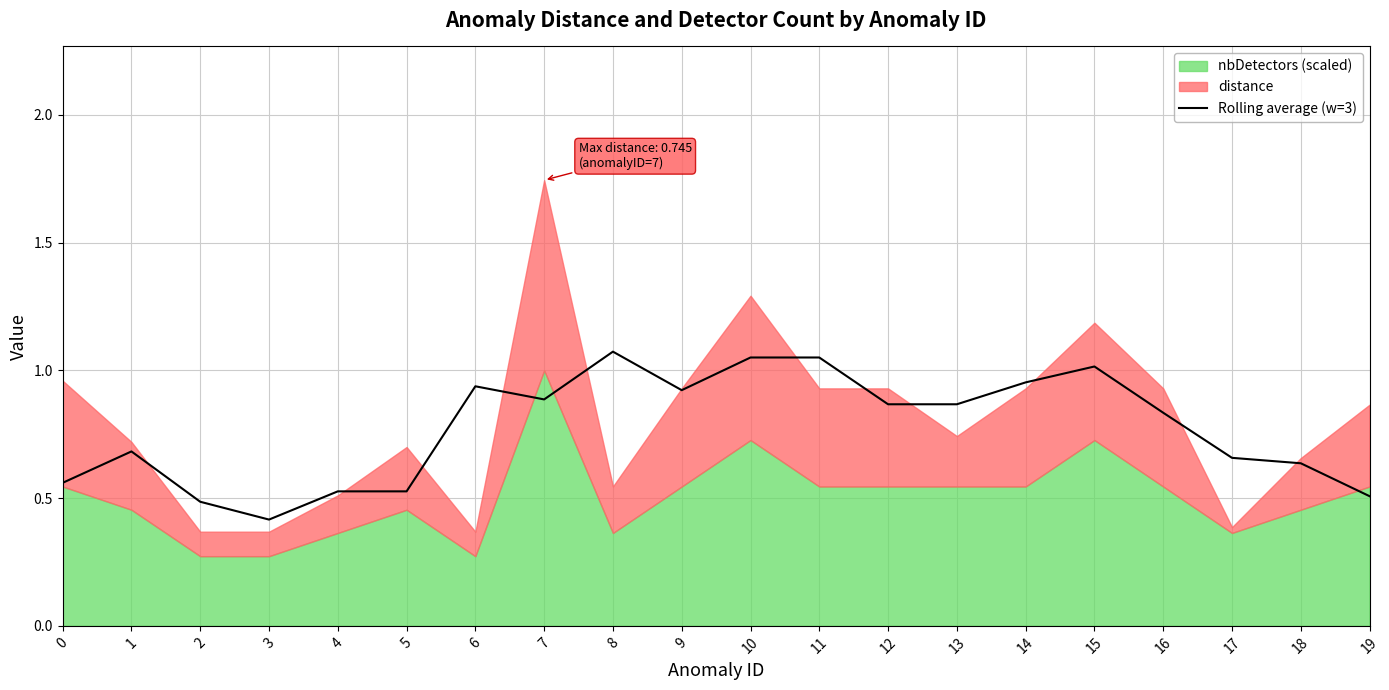

The chart shows a value of 1.0 at 14. True or false?

True